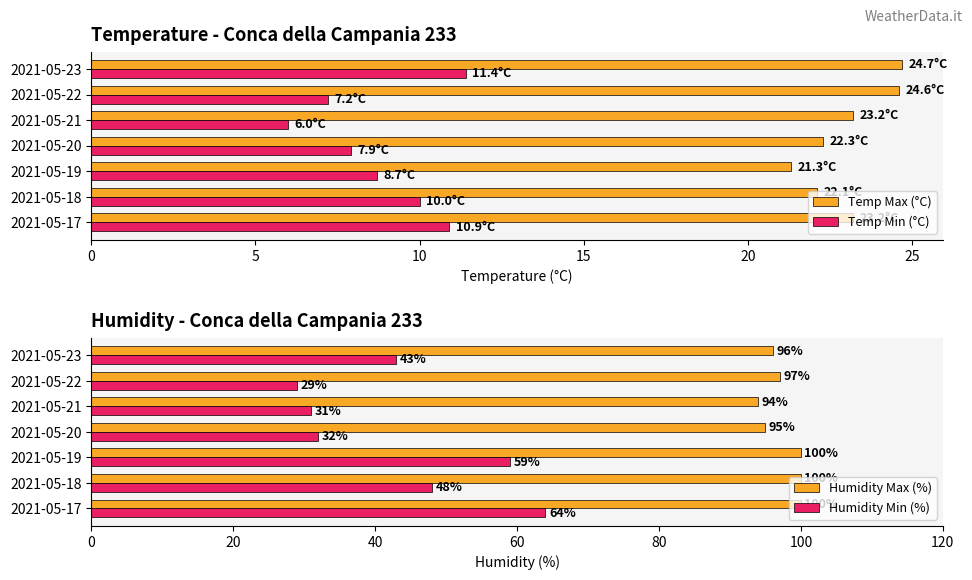

What is the highest value of the Temp Min (°C) series?

11.4